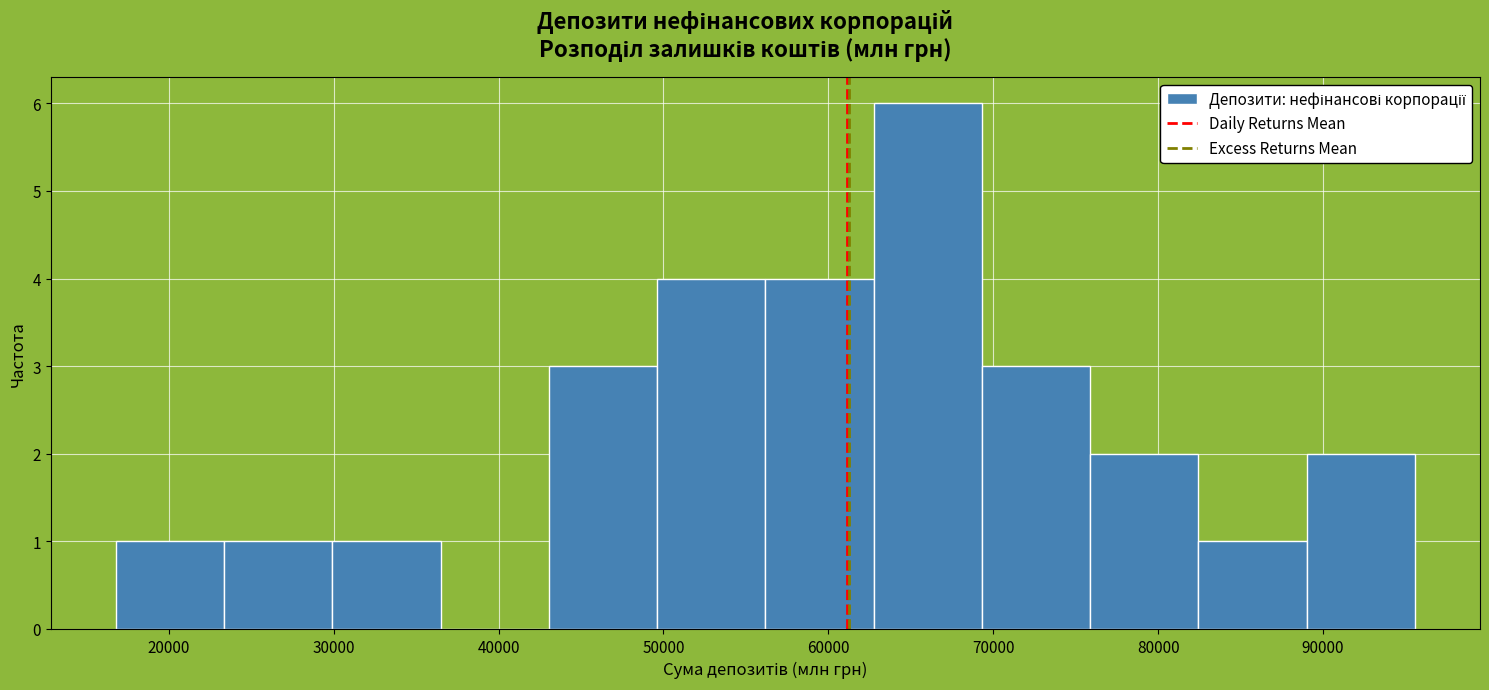

Reading left to right, transcribe this chart: for each bar, give the range it covers on the x-axis and its height. Neither the bar edges nor the heights are printed on the chart, so give them approximately, as read against the axes.

17000 to 23000: 1
23000 to 30000: 1
30000 to 36000: 1
36000 to 43000: 0
43000 to 50000: 3
50000 to 56000: 4
56000 to 63000: 4
63000 to 69000: 6
69000 to 76000: 3
76000 to 82000: 2
82000 to 89000: 1
89000 to 96000: 2